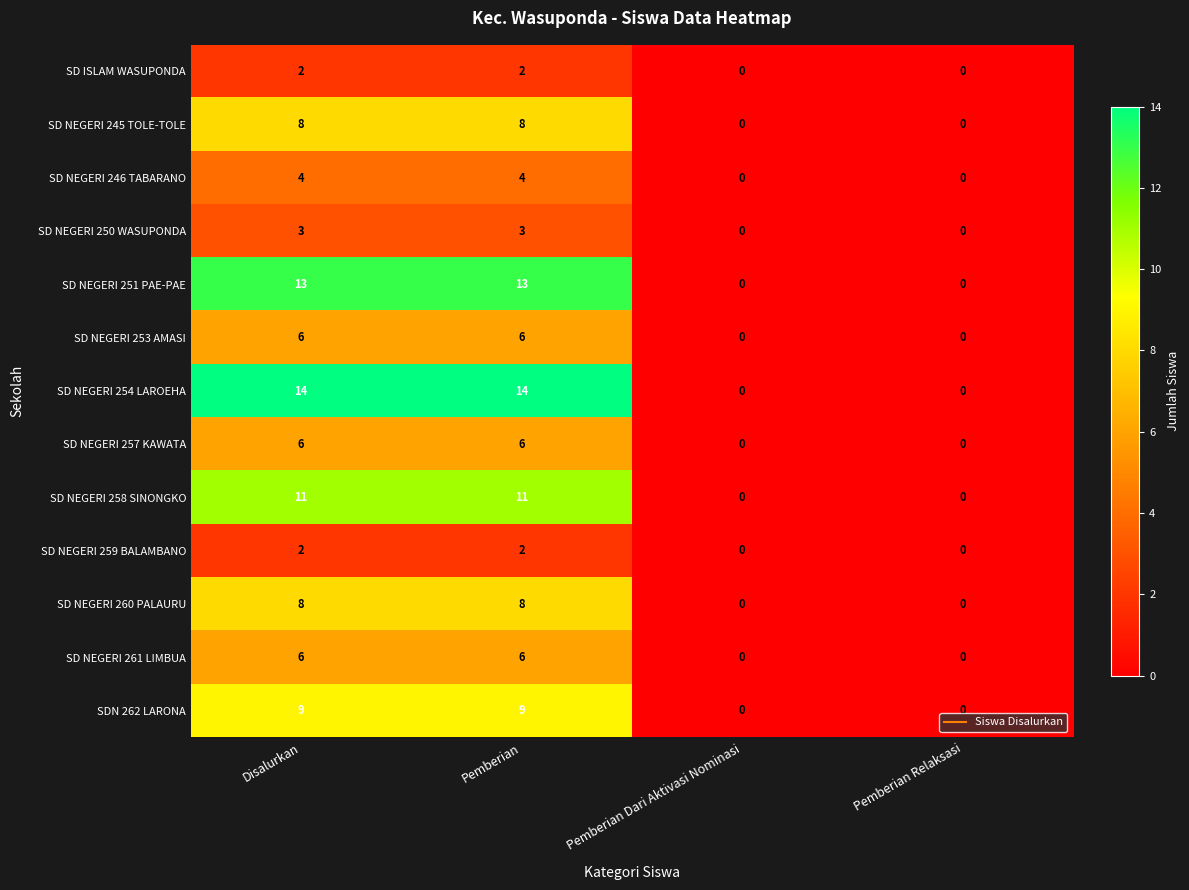

Is the value of SD NEGERI 260 PALAURU at Pemberian Relaksasi greater than the value of SD NEGERI 254 LAROEHA at Pemberian?

No